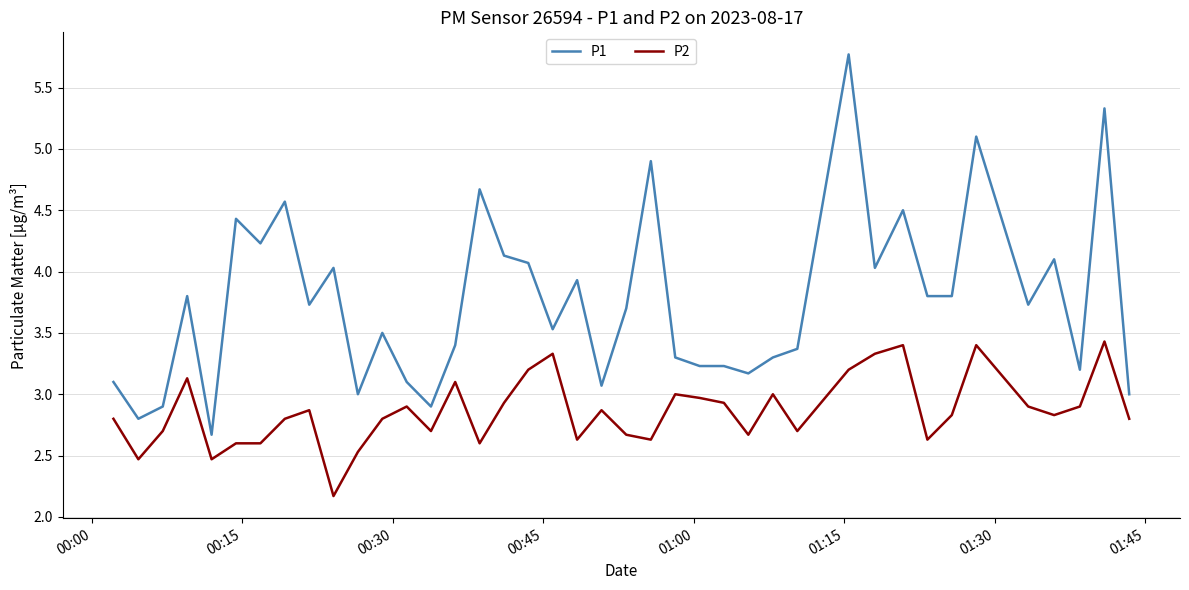

List the series in order of their peak value, highest first.

P1, P2